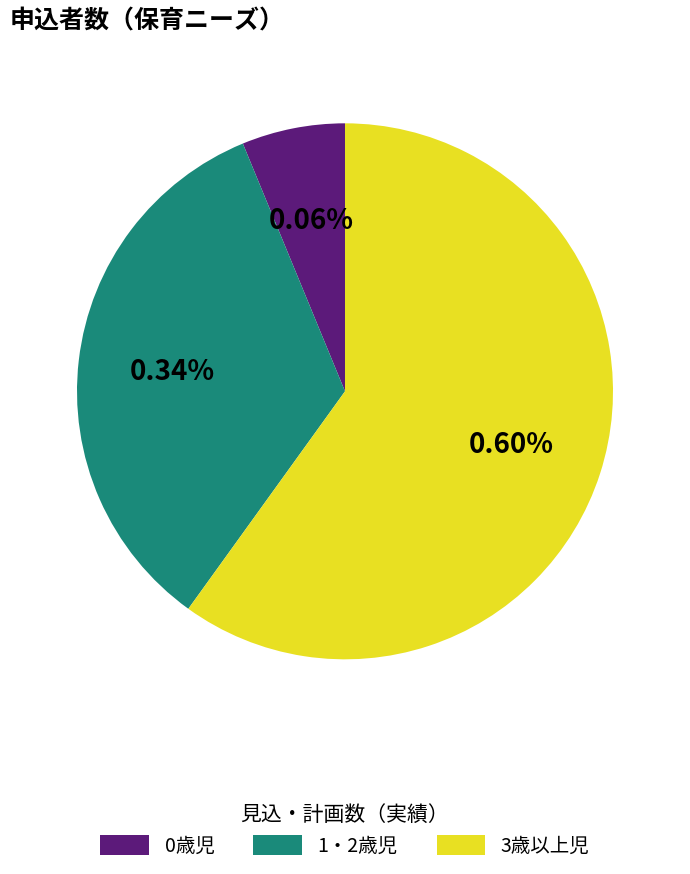

Which slice is the smallest?

0歳児